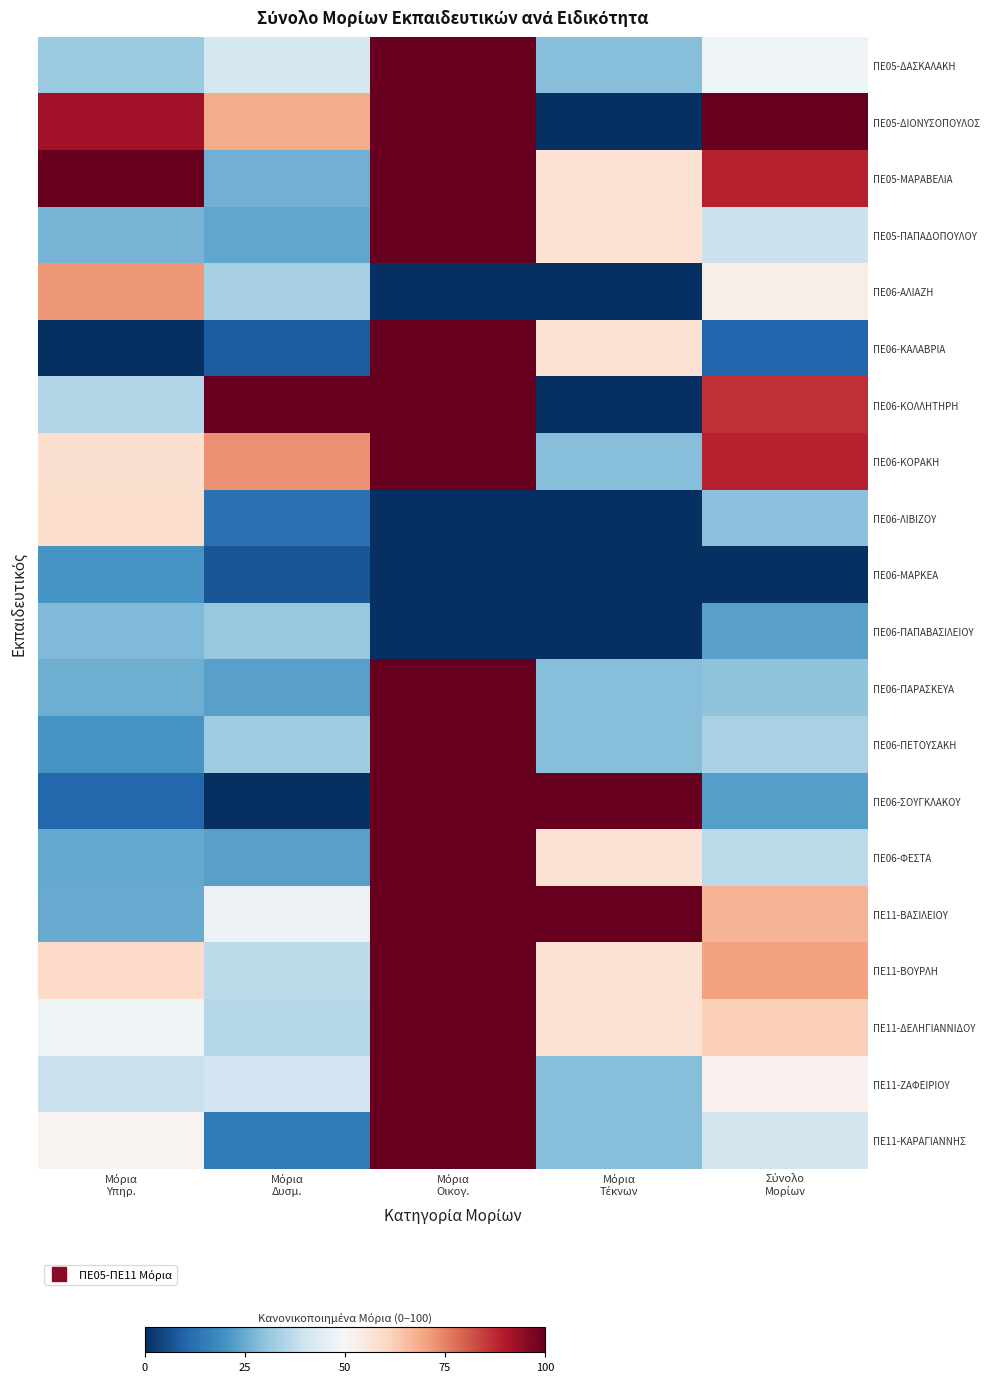

Between Μόρια Δυσμ. and Μόρια Οικογ., which series saw the biggest shift?

ΠΕ06-ΣΟΥΓΚΛΑΚΟΥ